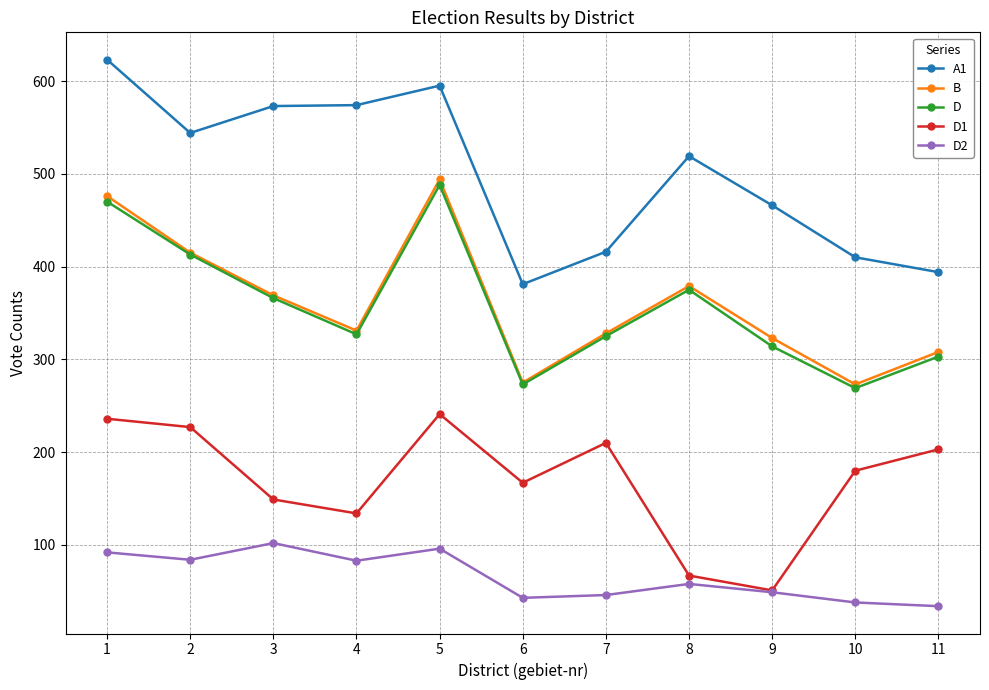

Which series changed the most between 2 and 6?

A1